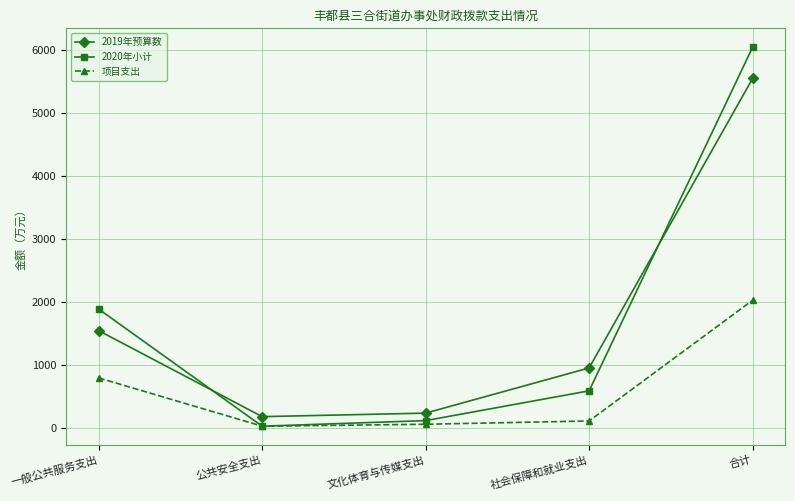

True or false: 2019年预算数 has more than 2 interior local peaks.

False